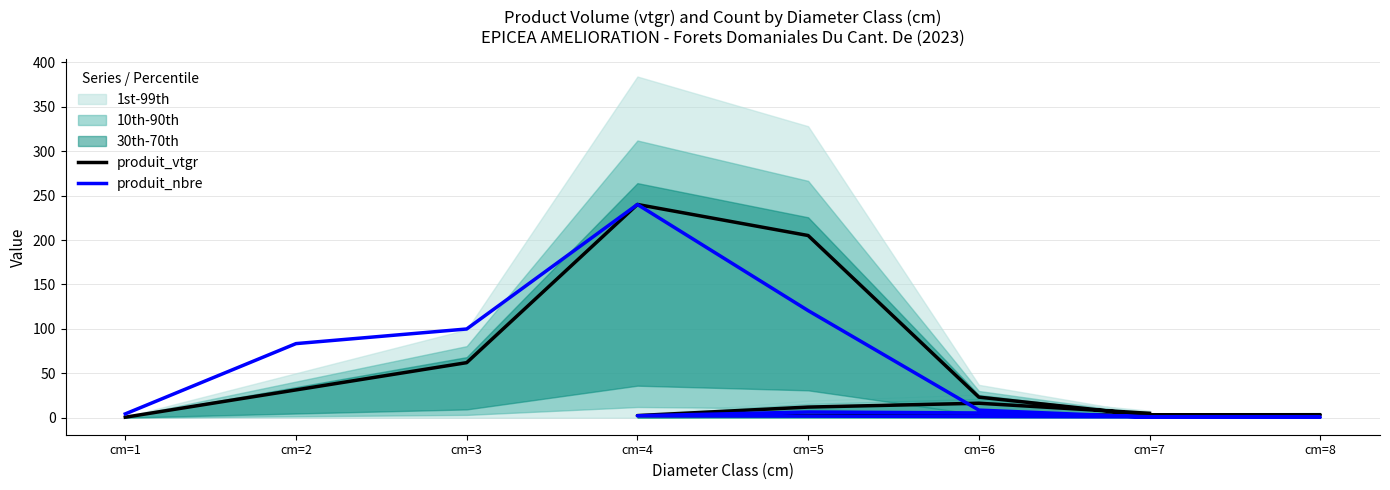

What is the difference between the produit_nbre values at cm=4 and 8?

237.9